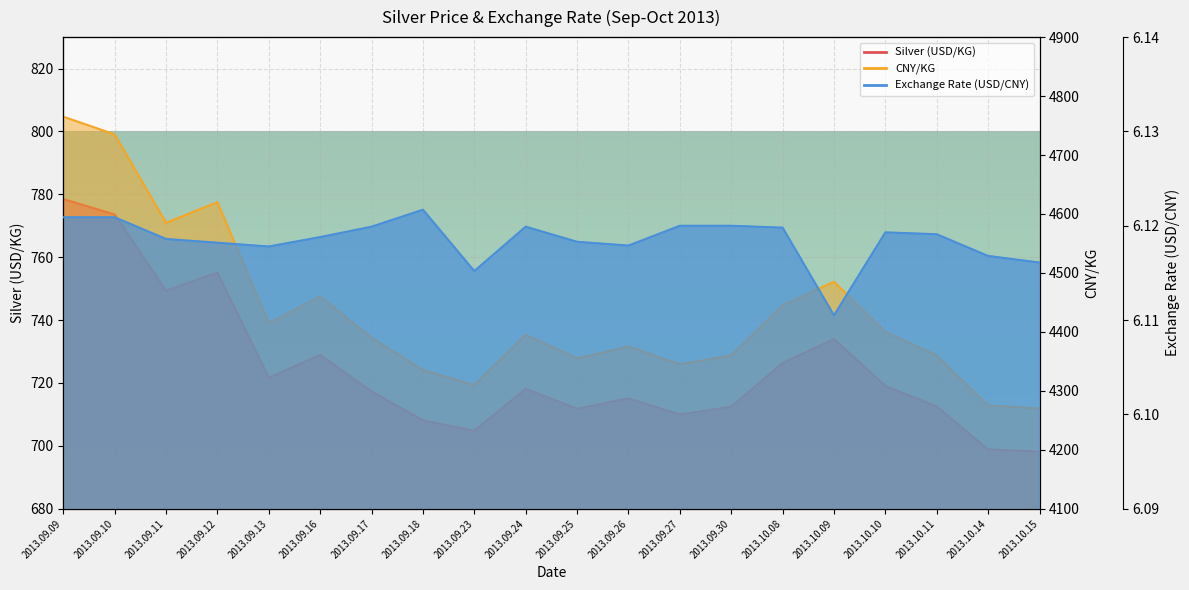

True or false: Silver (USD/KG) and Exchange Rate (USD/CNY) cross at least once.

False